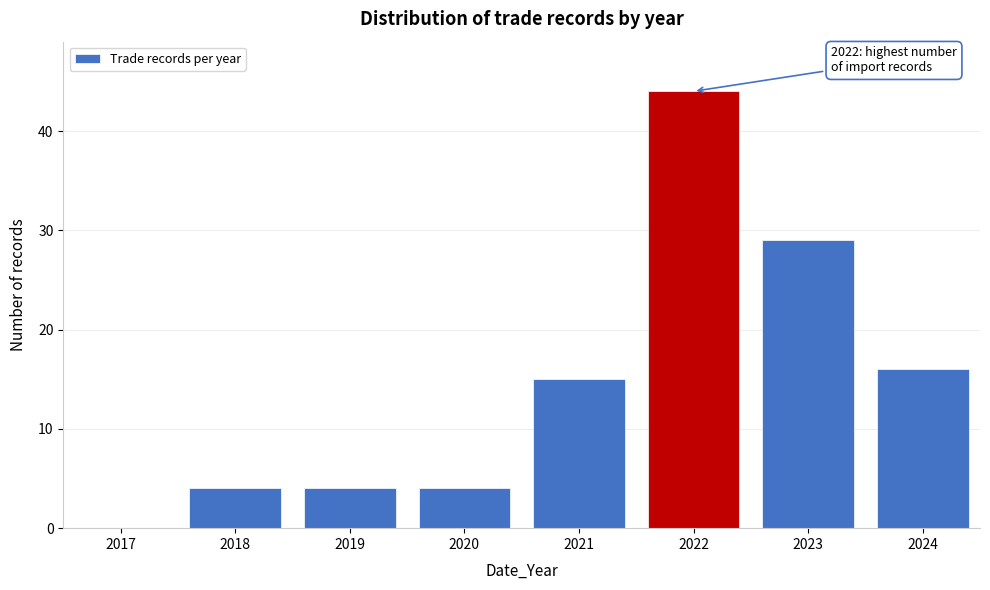

Reading right to left, extract all data points from this chart.

2024=16	2023=29	2022=44	2021=15	2020=4	2019=4	2018=4	2017=0